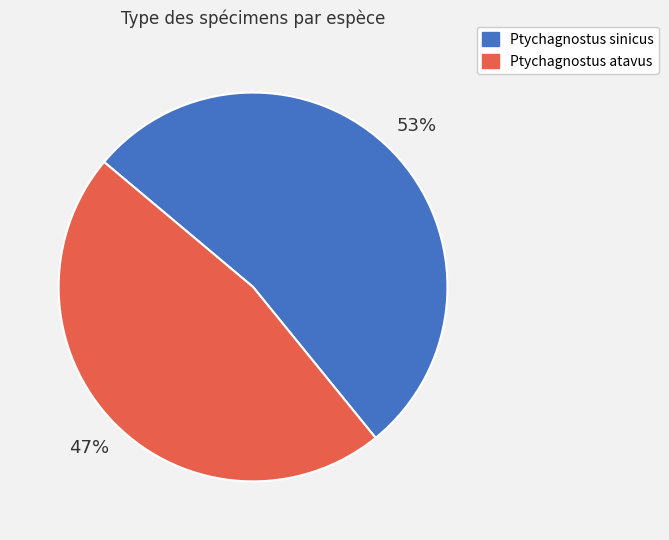

To the nearest percent, what is the difference between the largest and smallest slice percentages?

6%